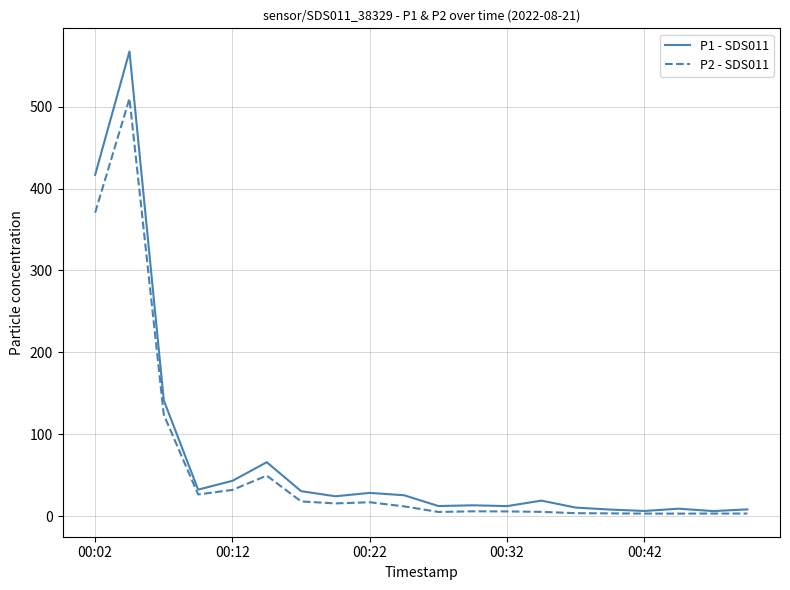

How many lines are shown in the chart?

2